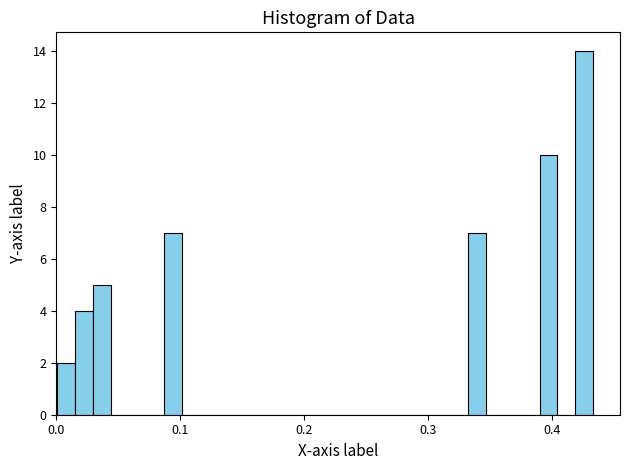

Read against the x-axis, roughly where is the centre of the tallest bar?

0.43